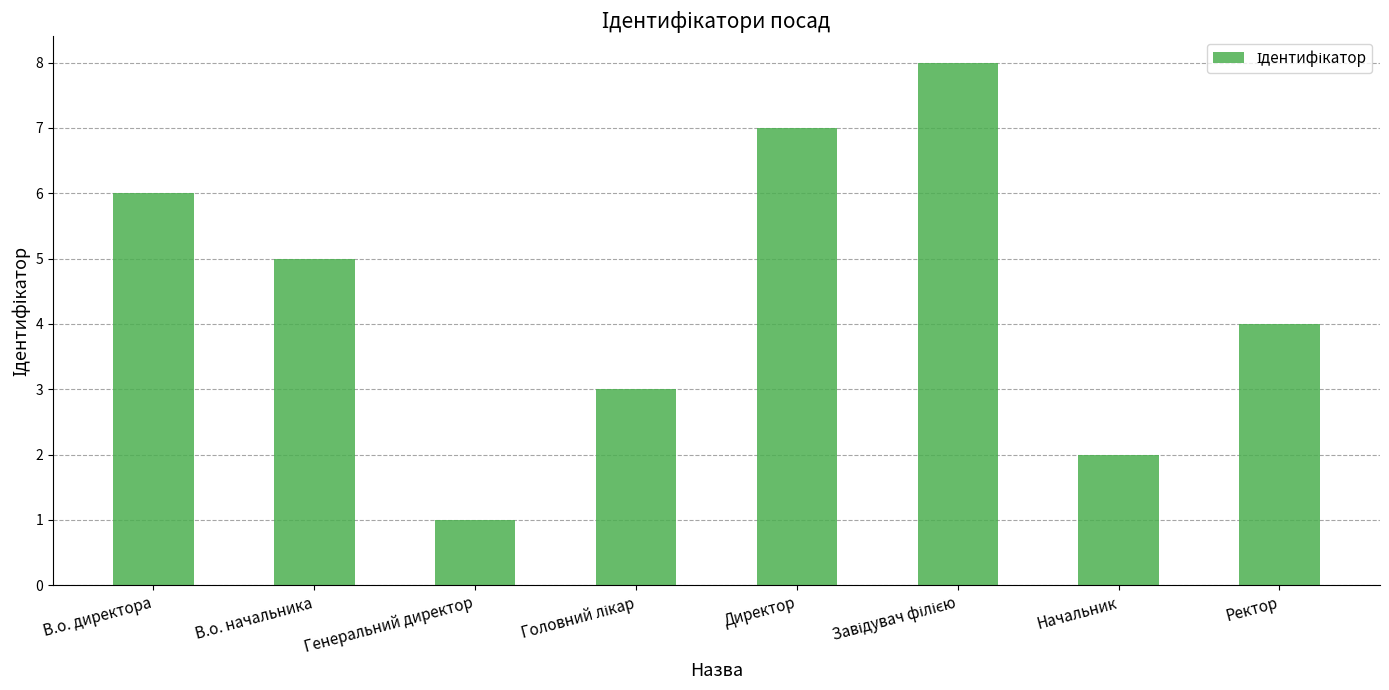

Does the chart contain stacked bars?

No